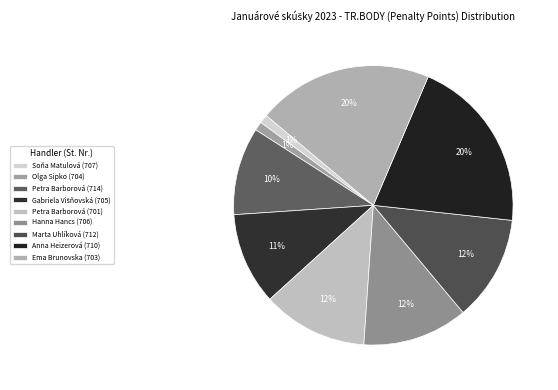

Which slice is the largest?

Anna Heizerová (710)